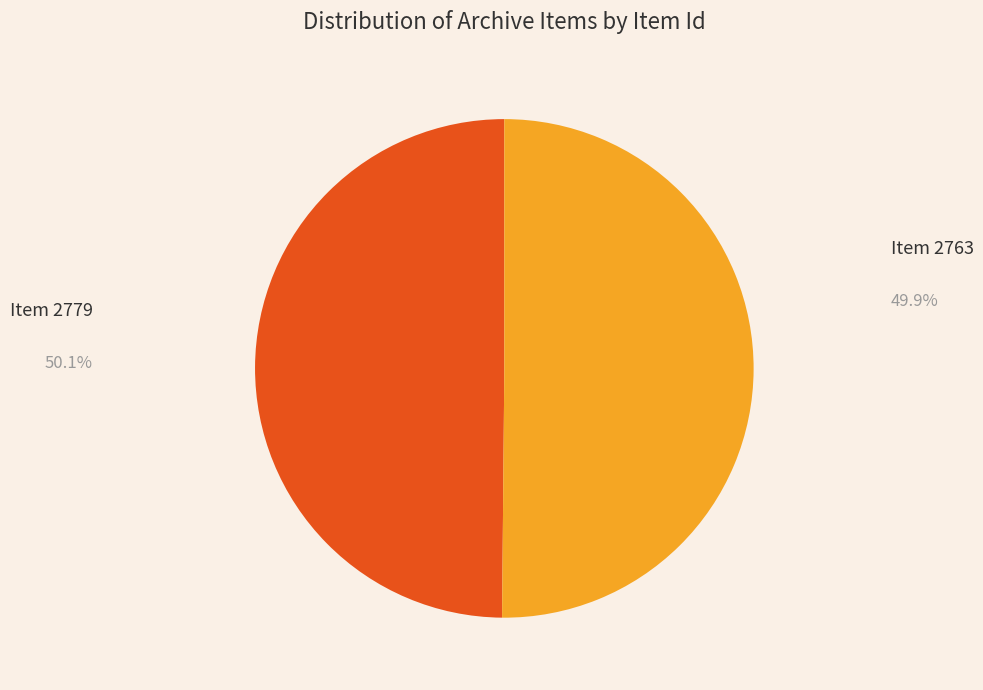

To the nearest percent, what is the average slice percentage?

50%